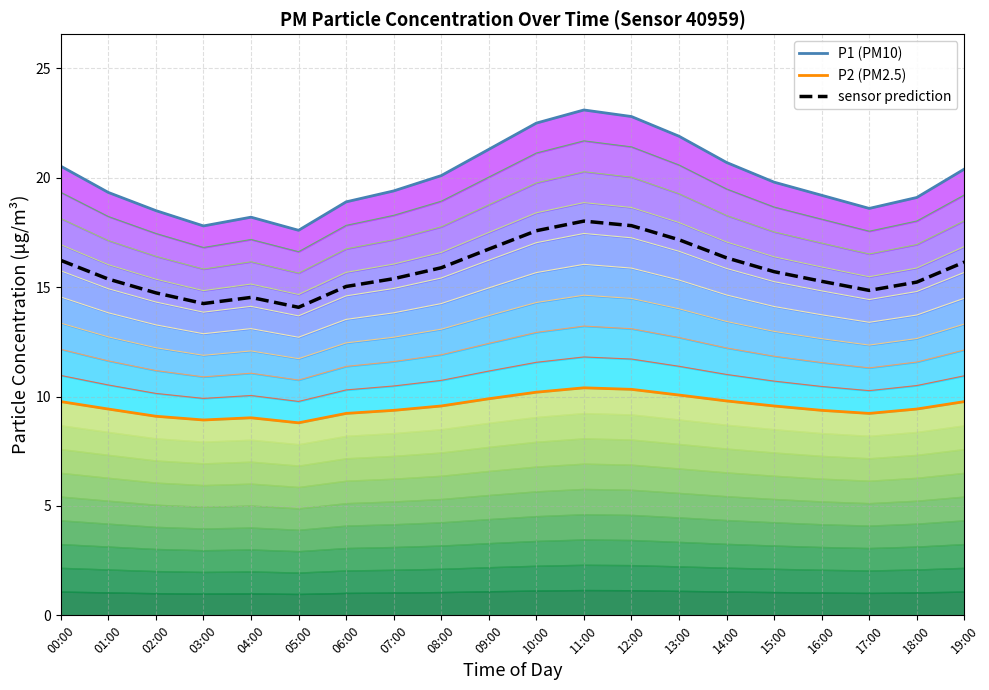

True or false: P2 (PM2.5) has a value of 5.7 at 12:00.

False